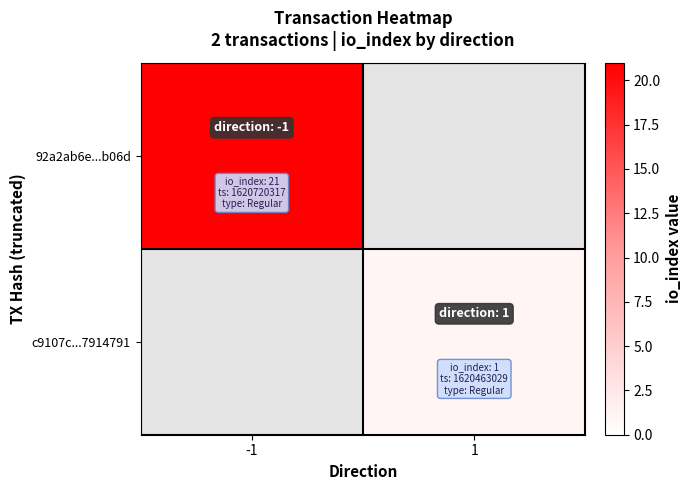

At how many categories does at least one series exceed 18?

1